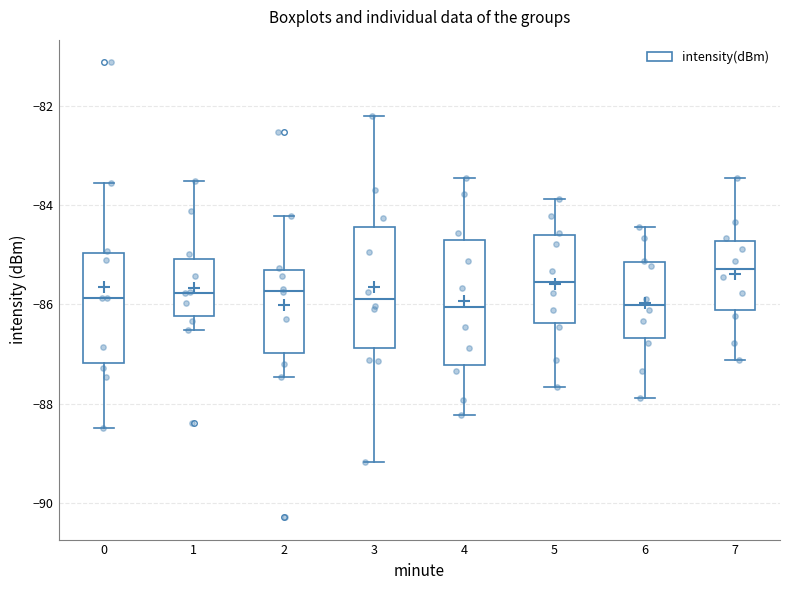

Reading left to right, read every box against the y-axis: the position of its median line, the range the box covers, and the ends of its whiskers. The values are not printed on the chart, so give them approximately, as read against the axis.

0: median -85.8, box -87.2 to -85.0, whiskers -88.4 to -83.6
1: median -85.8, box -86.2 to -85.0, whiskers -86.6 to -83.6
2: median -85.8, box -87.0 to -85.4, whiskers -87.4 to -84.2
3: median -85.8, box -86.8 to -84.4, whiskers -89.2 to -82.2
4: median -86.0, box -87.2 to -84.6, whiskers -88.2 to -83.4
5: median -85.6, box -86.4 to -84.6, whiskers -87.6 to -83.8
6: median -86.0, box -86.6 to -85.2, whiskers -87.8 to -84.4
7: median -85.2, box -86.2 to -84.8, whiskers -87.2 to -83.4